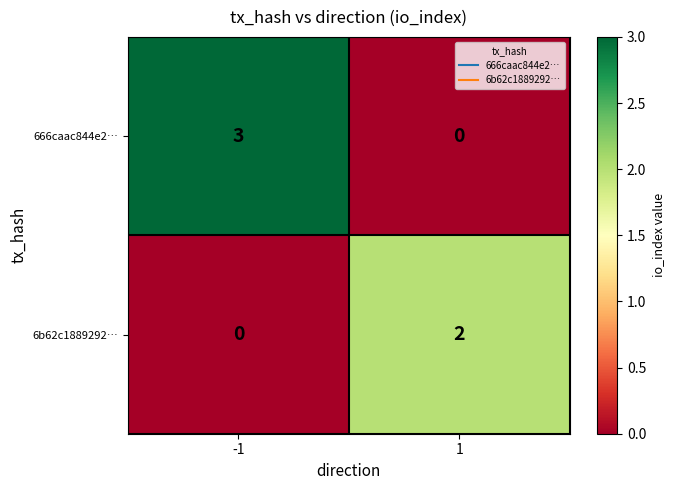

What is the difference between the highest and lowest values at -1?

3